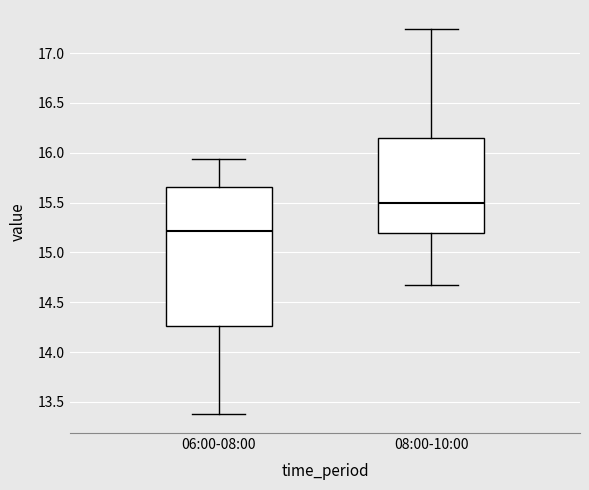

Reading left to right, transcribe this box plot: for each box, give where its median line is, the range the box spans, and where its two whiskers end, as read against the y-axis. The values are not printed on the chart, so give them approximately, as read against the axis.

06:00-08:00: median 15.20, box 14.25 to 15.65, whiskers 13.40 to 15.95
08:00-10:00: median 15.50, box 15.20 to 16.15, whiskers 14.65 to 17.25